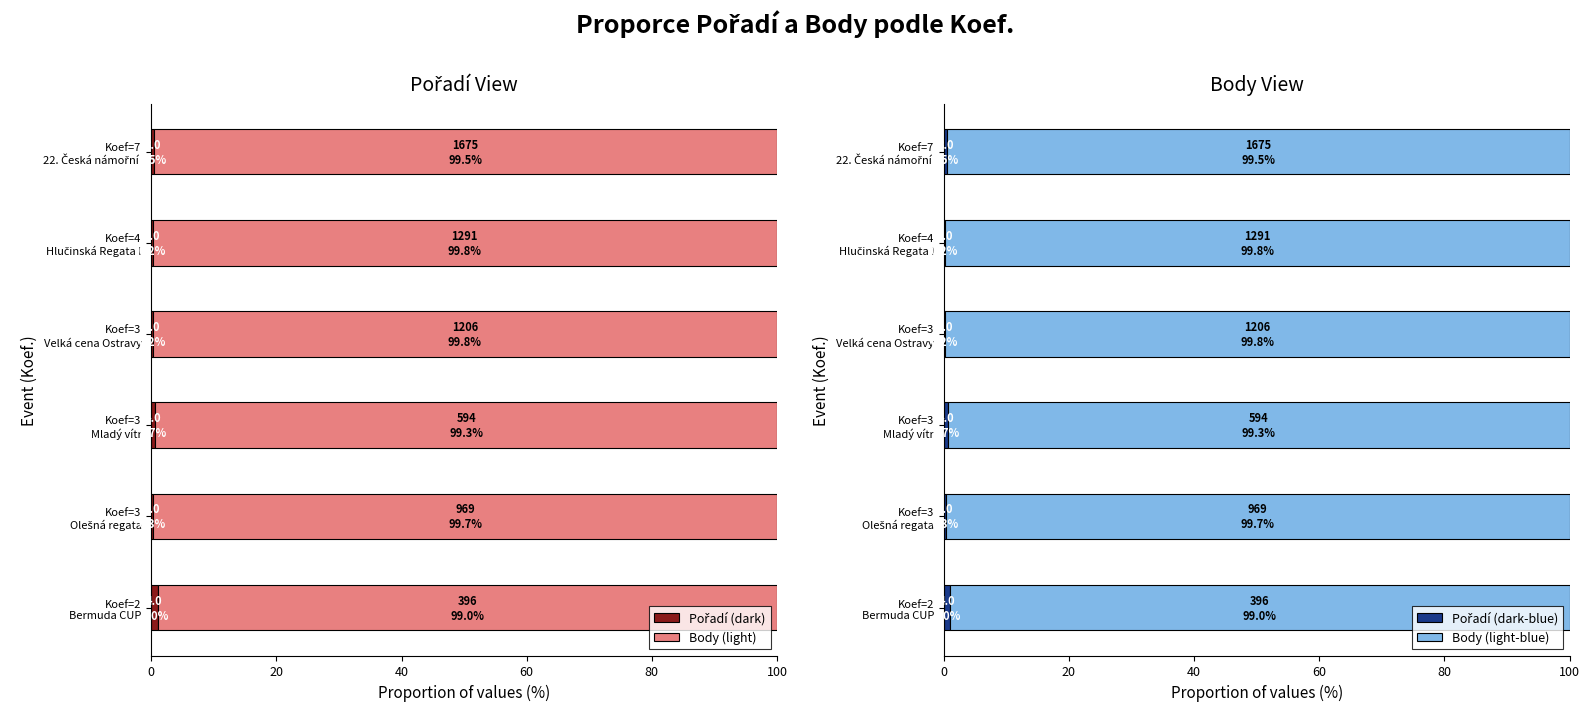

What is the minimum value shown in the chart?

0.2